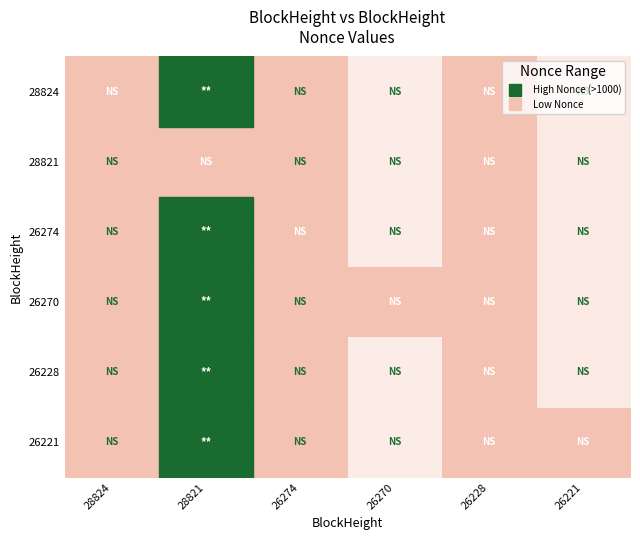

At how many categories does at least one series exceed 1712?

1